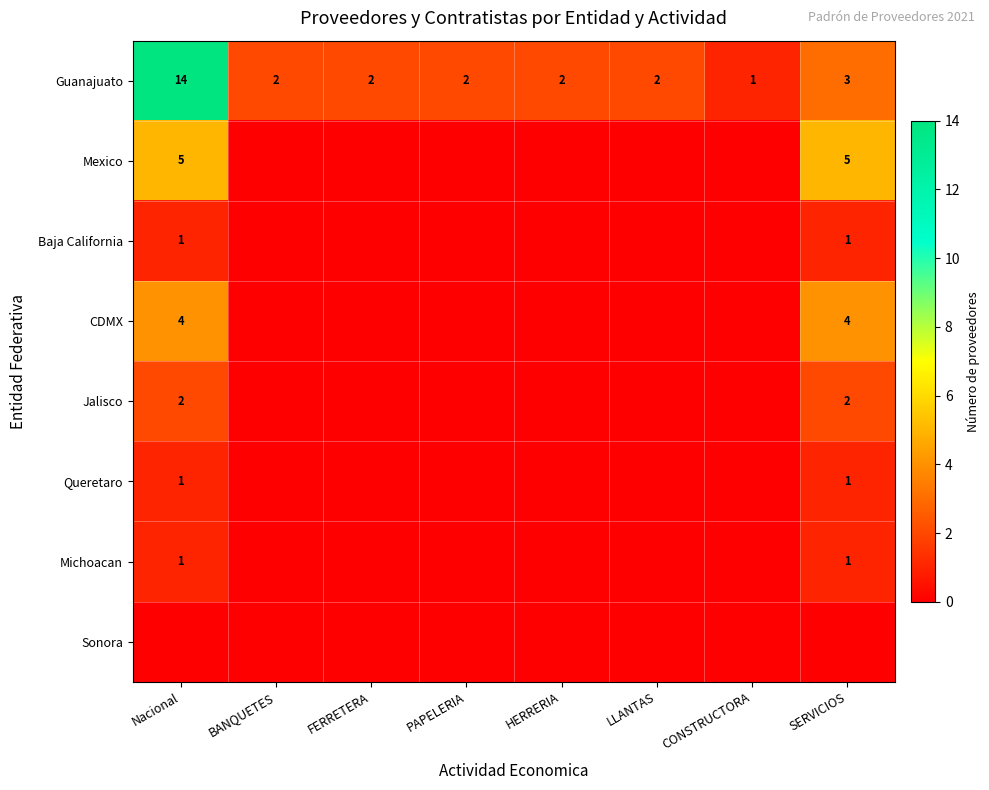

The Guanajuato series shows 1 at HERRERIA. True or false?

False